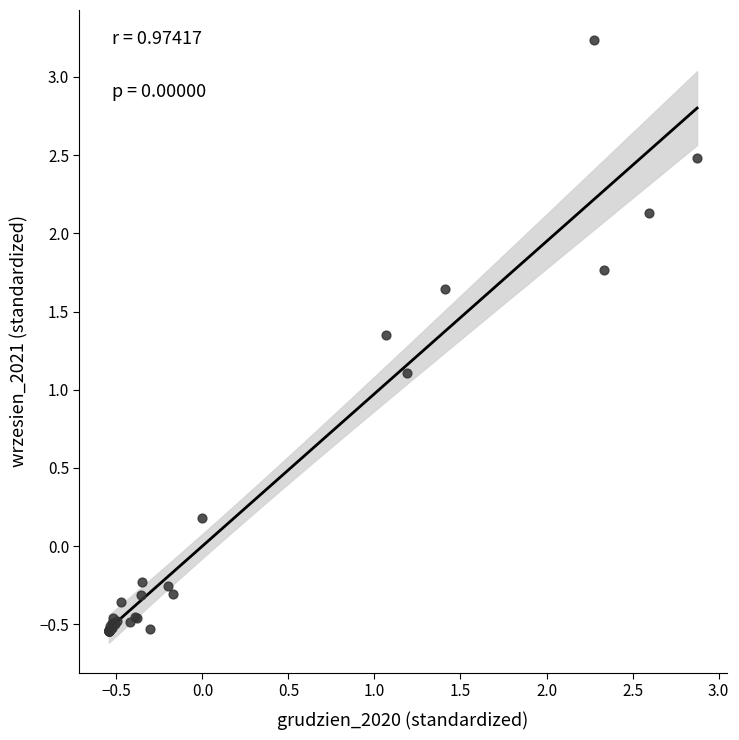

What Y value in the scatter plot is closest to 1?

1.1